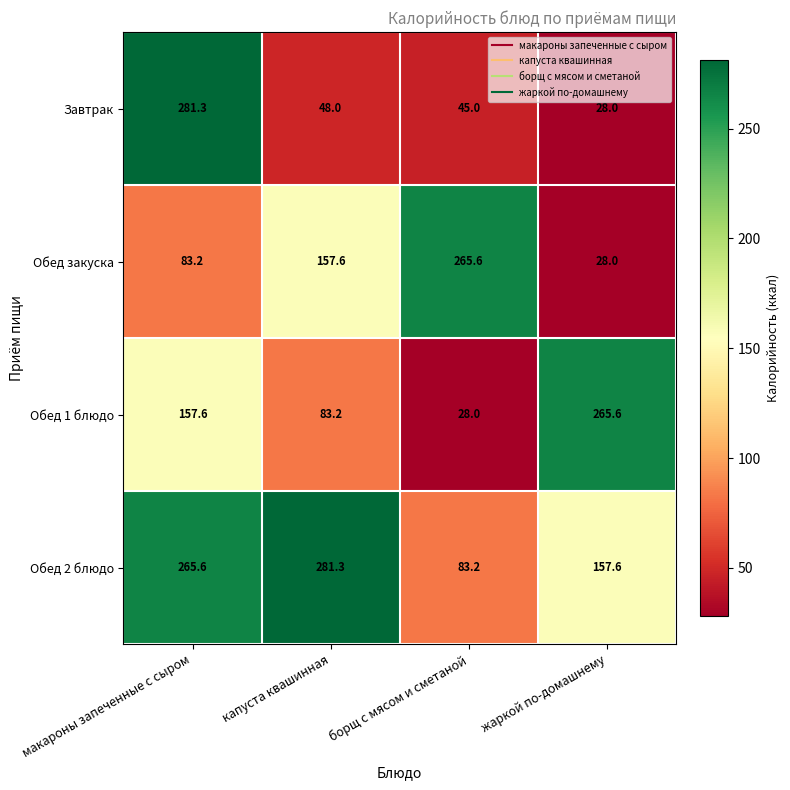

At how many categories does at least one series exceed 95?

4